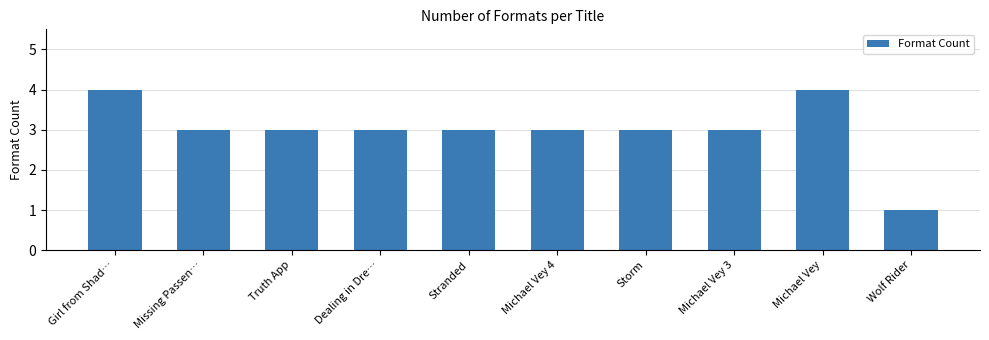

Approximately how many times larger is the value at Girl from Shad… compared to Michael Vey 4?

1.3